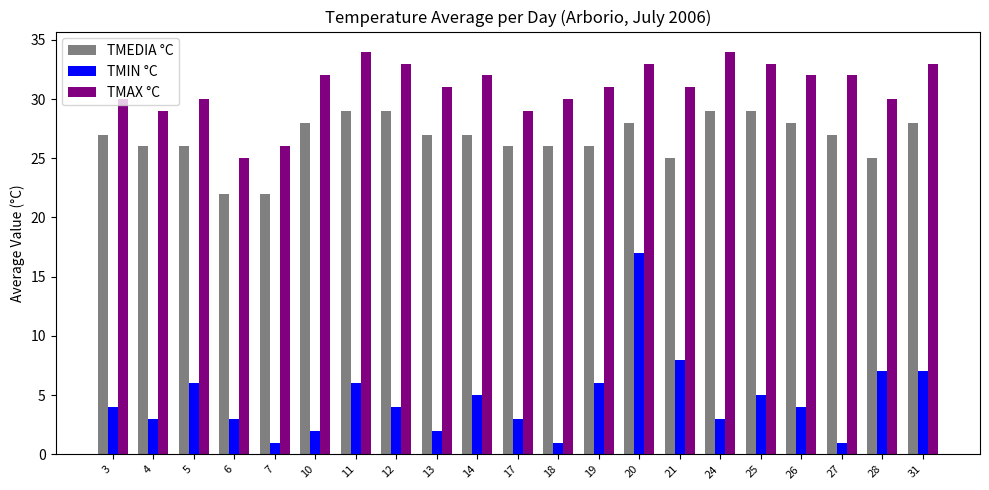

At which label does TMAX °C first exceed 31?

10